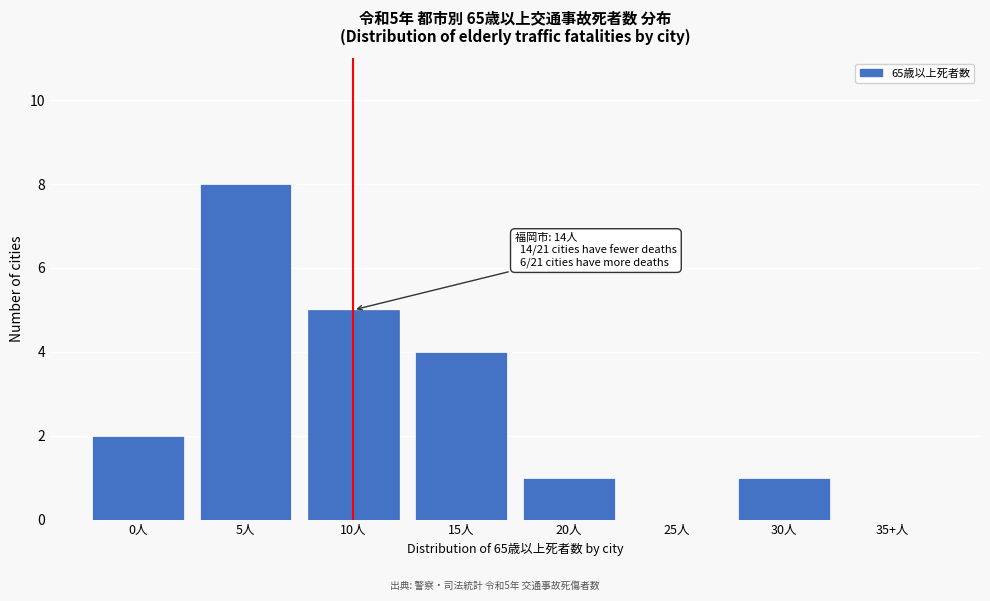

Reading right to left, transcribe all the data shown in this chart.

35+人=0	30人=1	25人=0	20人=1	15人=4	10人=5	5人=8	0人=2